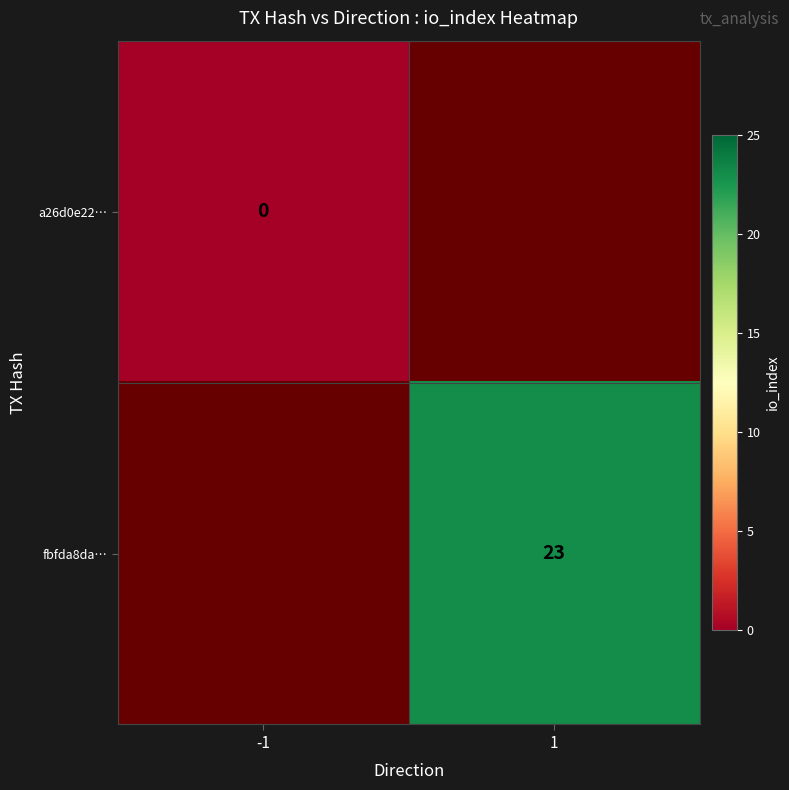

The value of fbfda8da… at 1 is 23. True or false?

True